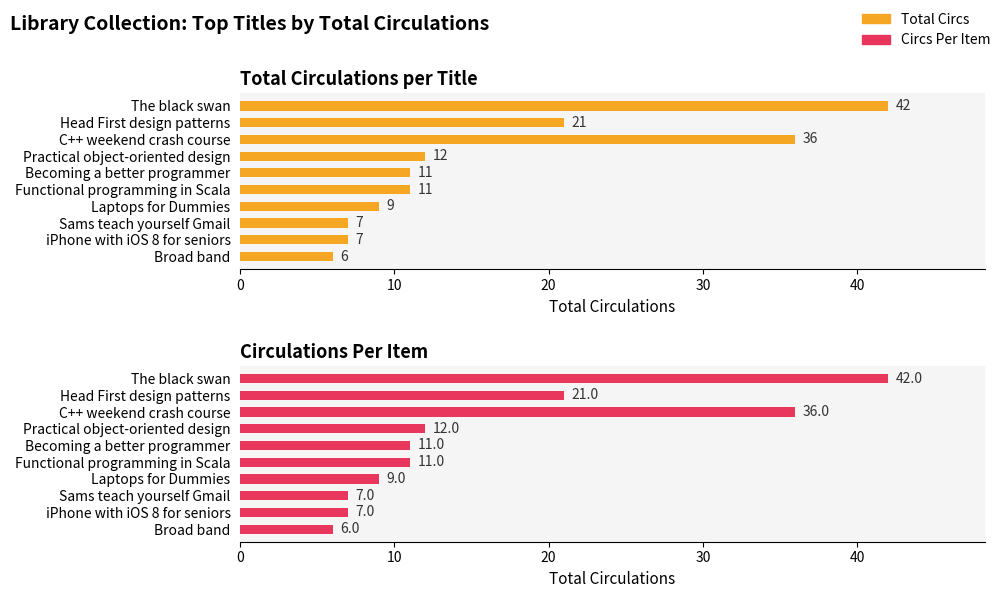

True or false: Circs Per Item has a value of 4 at Sams teach yourself Gmail.

False